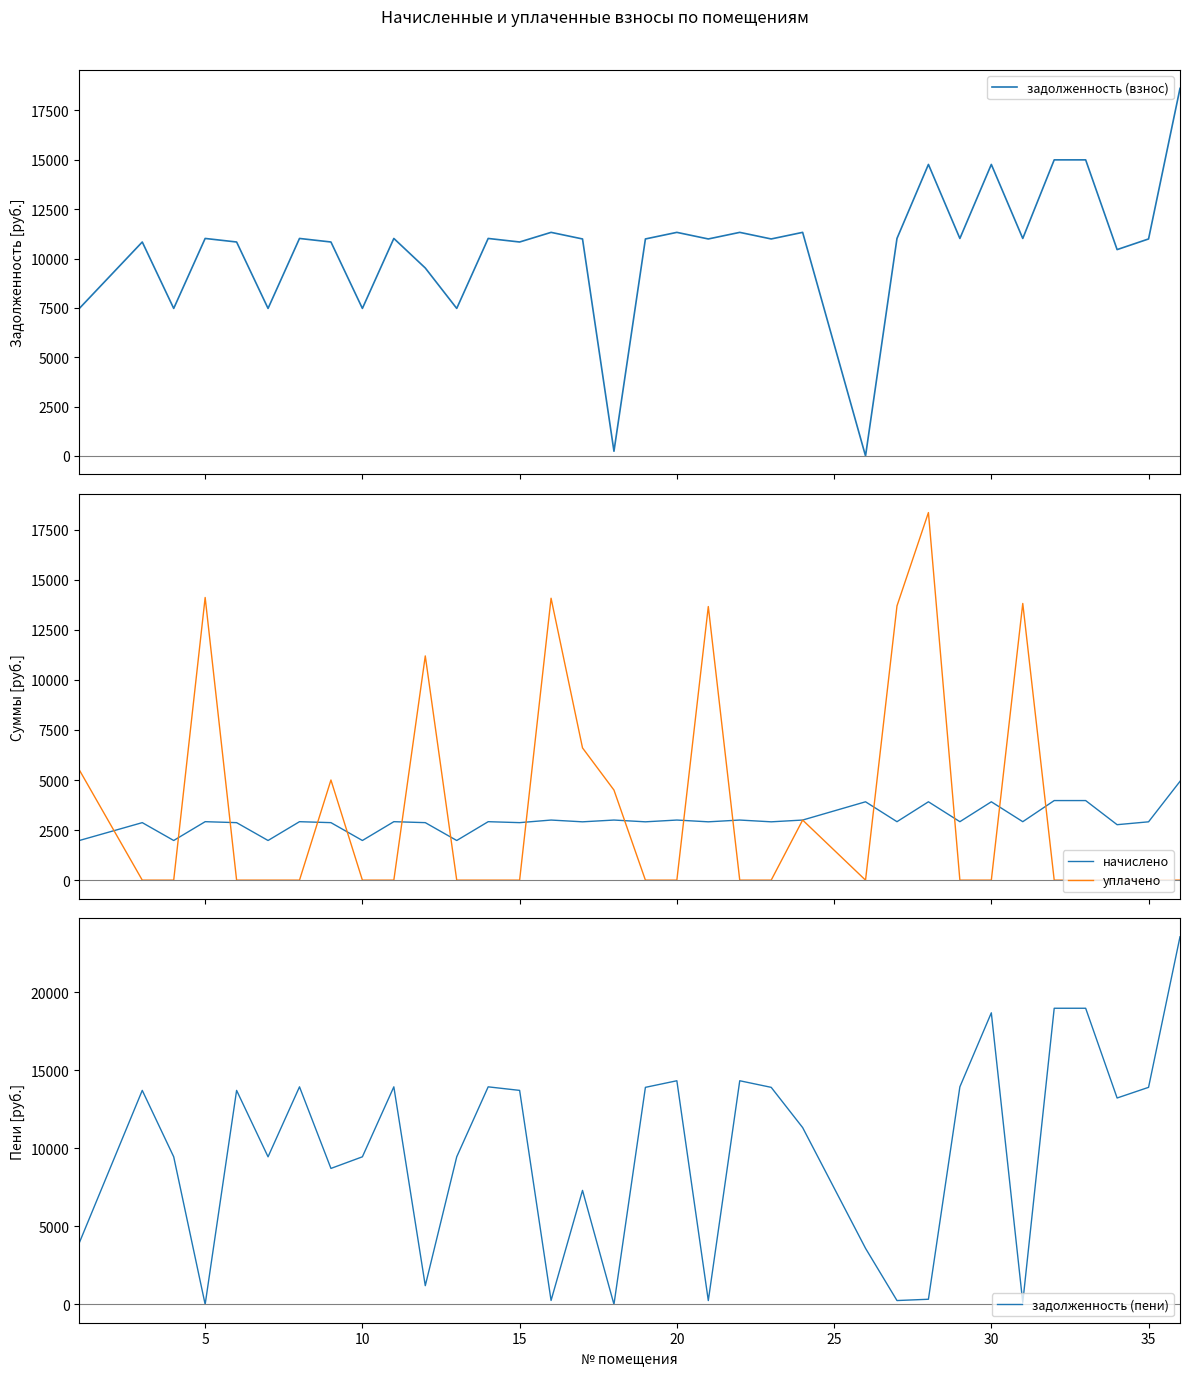

What is the highest value of the начислено series?

4933.0